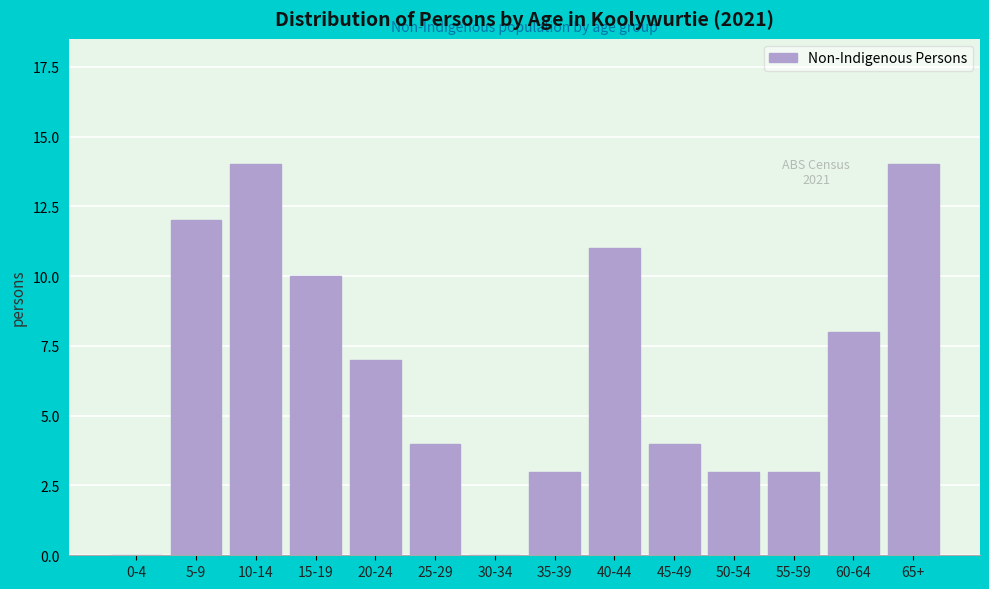

Reading left to right, extract all data points from this chart.

0-4=0	5-9=12	10-14=14	15-19=10	20-24=7	25-29=4	30-34=0	35-39=3	40-44=11	45-49=4	50-54=3	55-59=3	60-64=8	65+=14